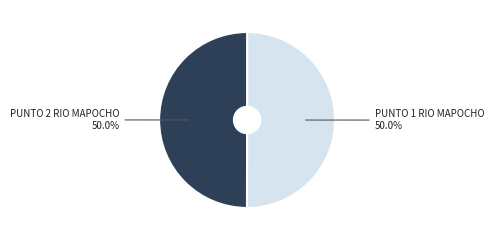

How many segments does this pie chart have?

2